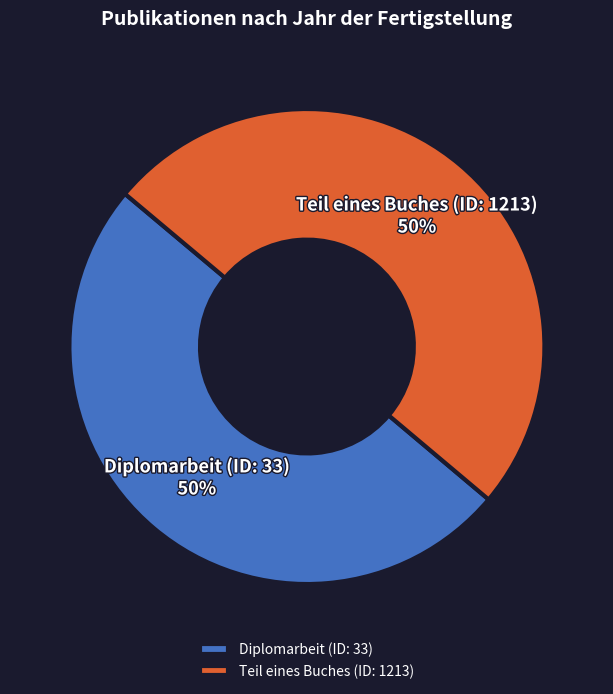

Is it true that Diplomarbeit (ID: 33) is 40% of the pie?

False